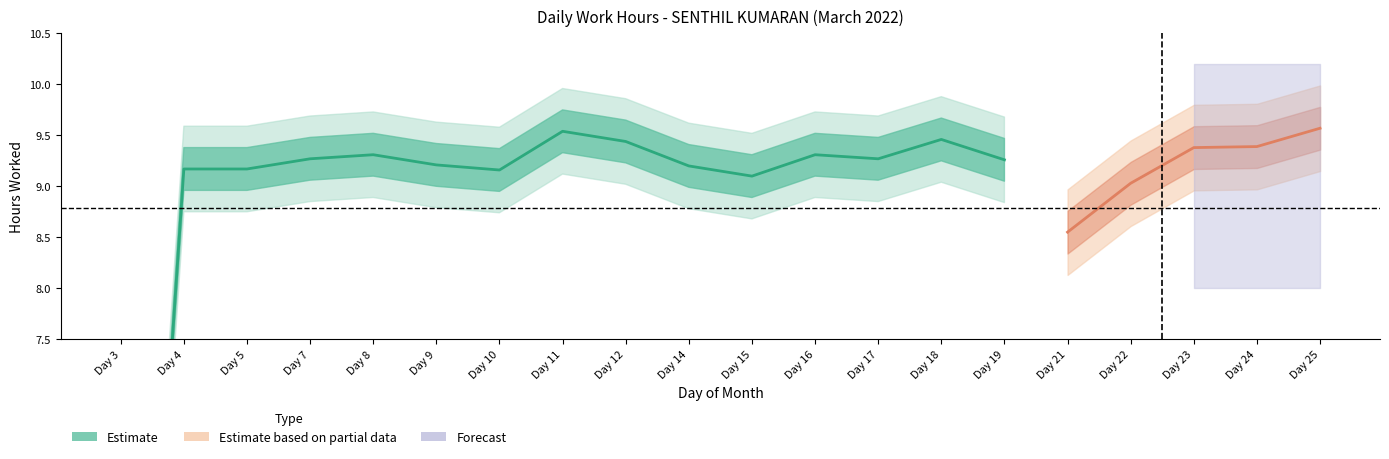

What is the difference between the values at 18 and 8?

0.2